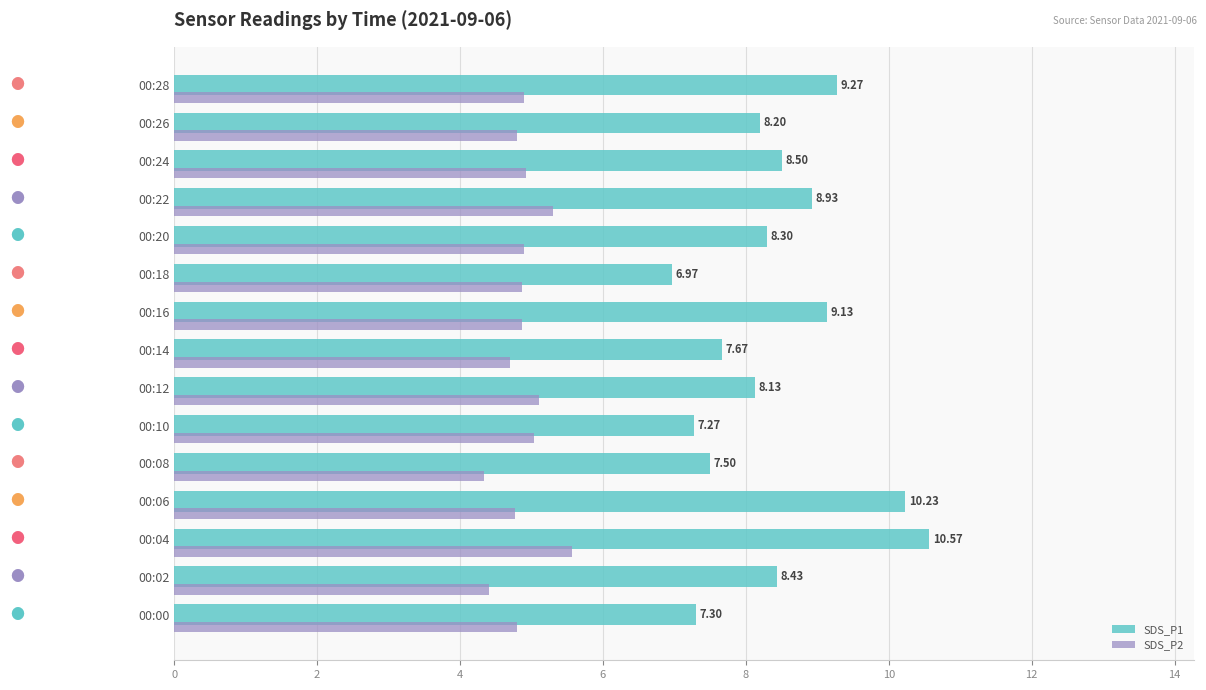

What is the difference between the maximum and second lowest values in the SDS_P1 series?

3.3